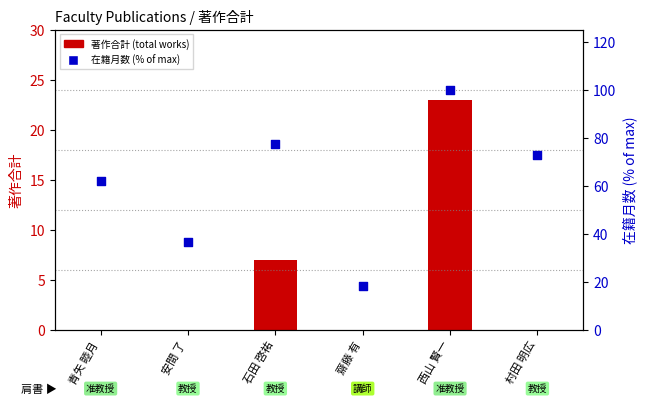

What is the total value across all series at 村田 明広?

72.7